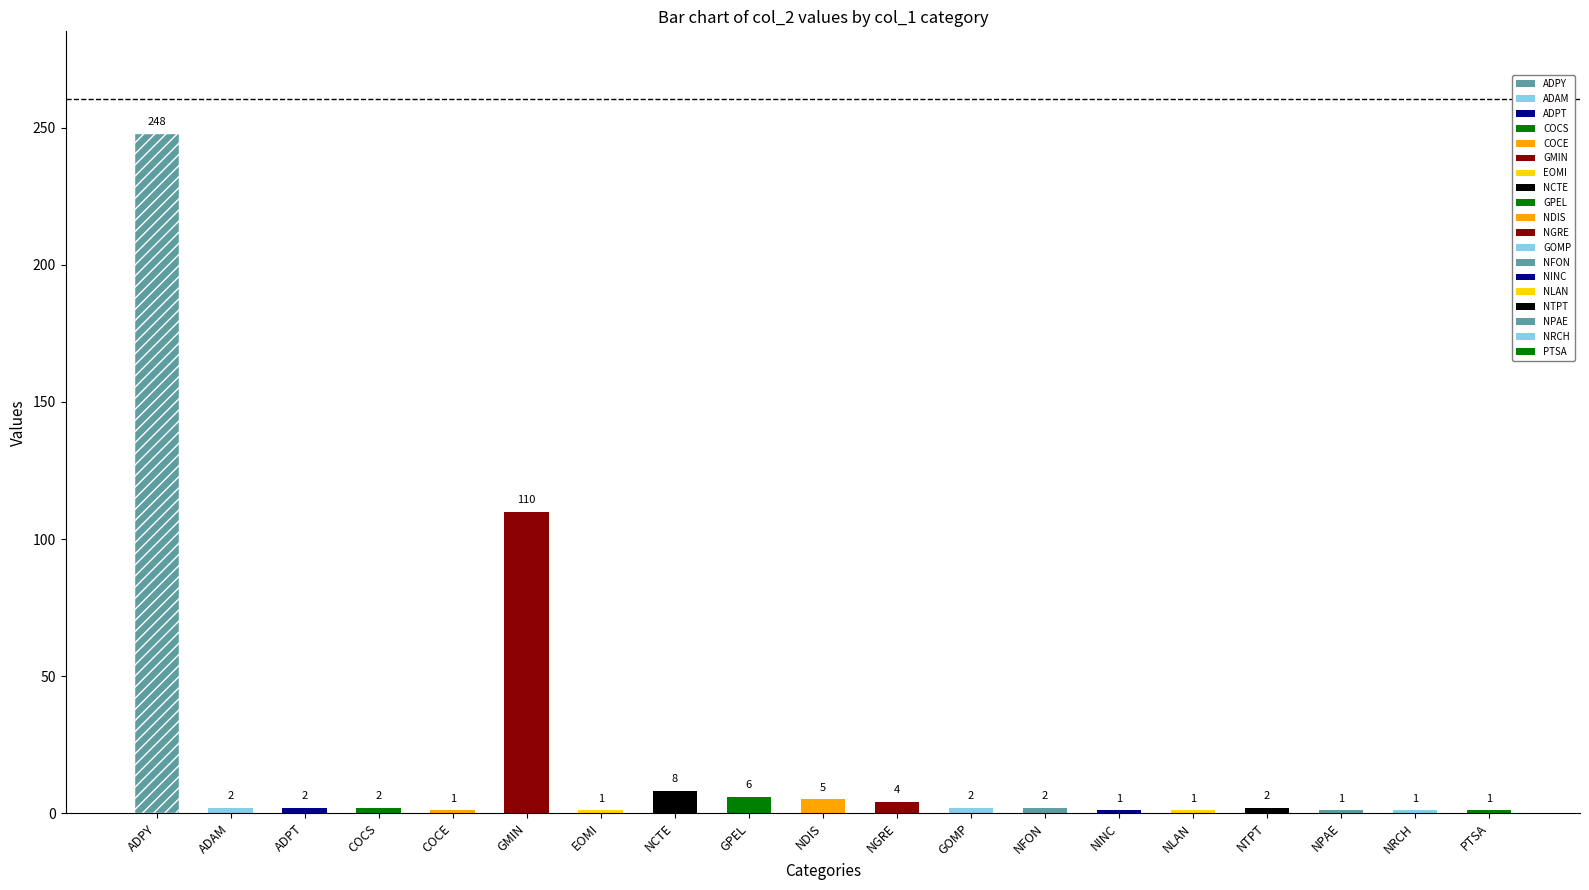

What is the sum of all values?

400